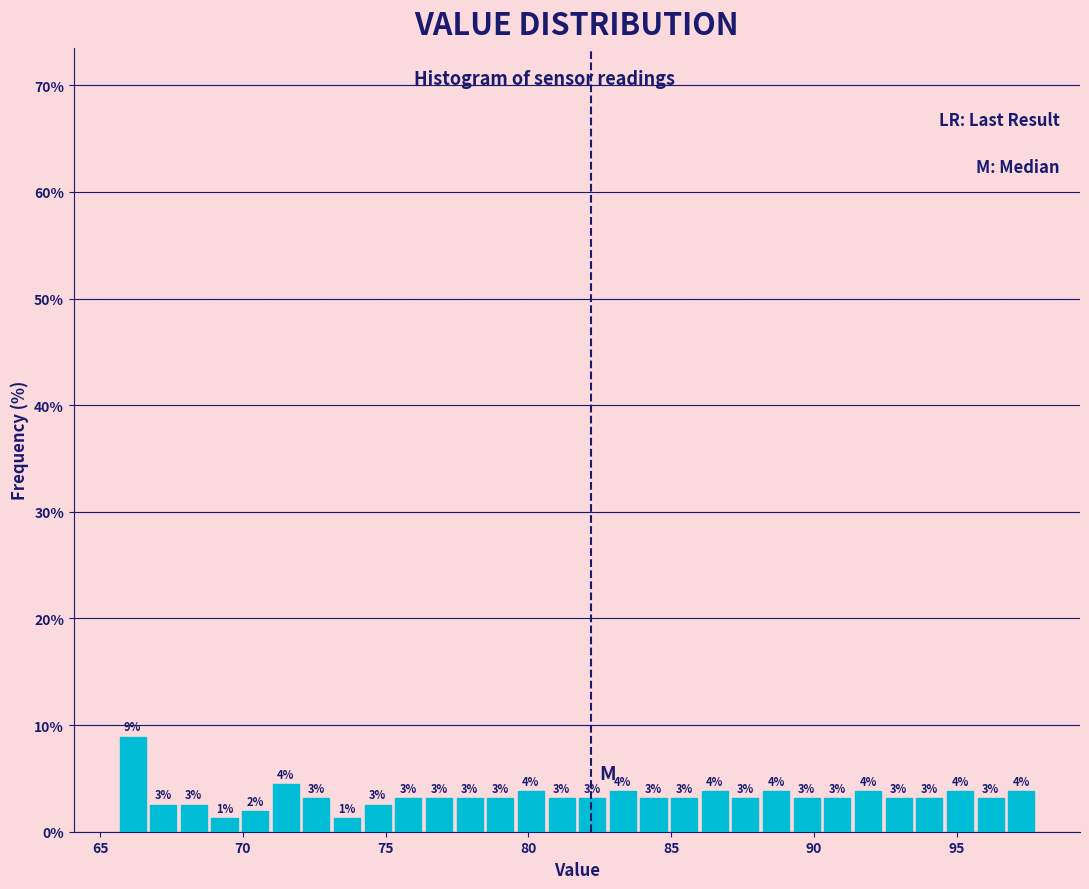

Around what value on the x-axis is the tallest bar? Give the approximate position of its centre, as read against the axis.

66.0